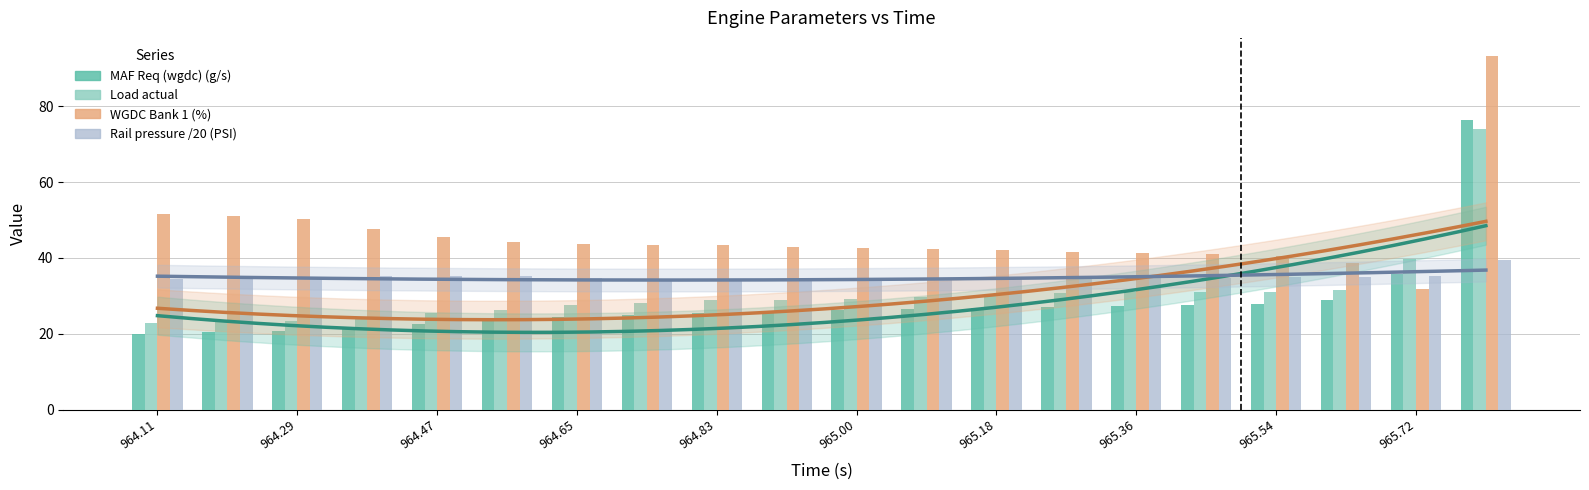

What is the average value of the Load actual series?

30.8